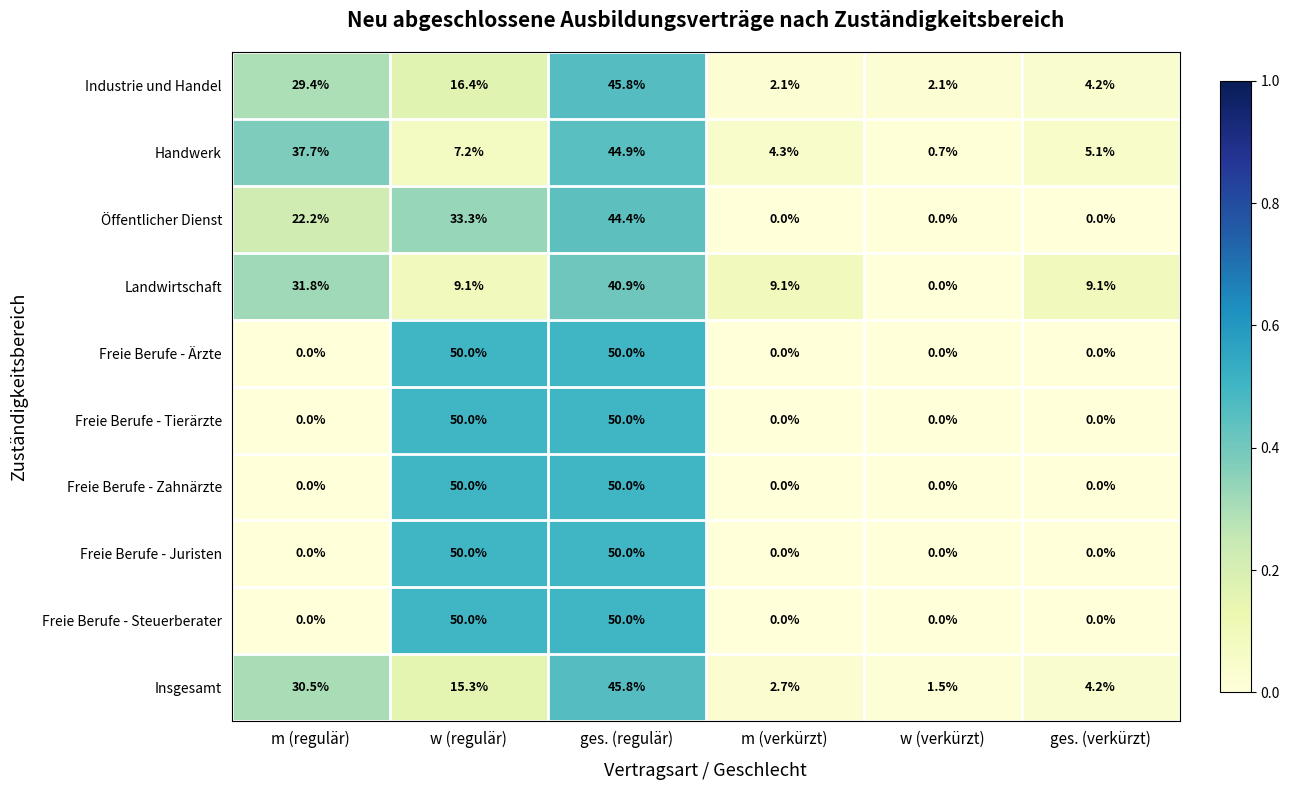

At which label does Öffentlicher Dienst reach its peak?

ges. (regulär)